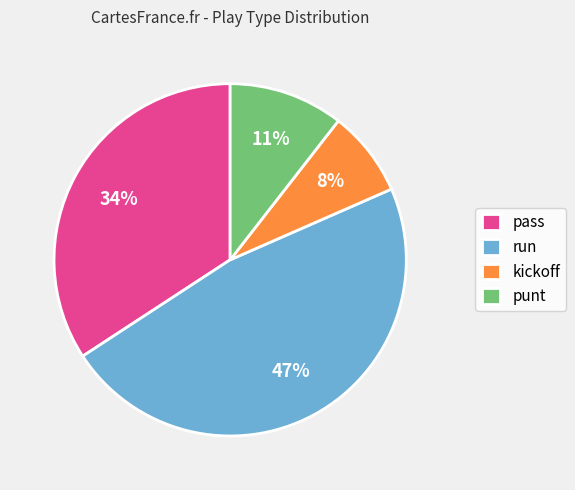

To the nearest percent, what is the average slice percentage?

25%